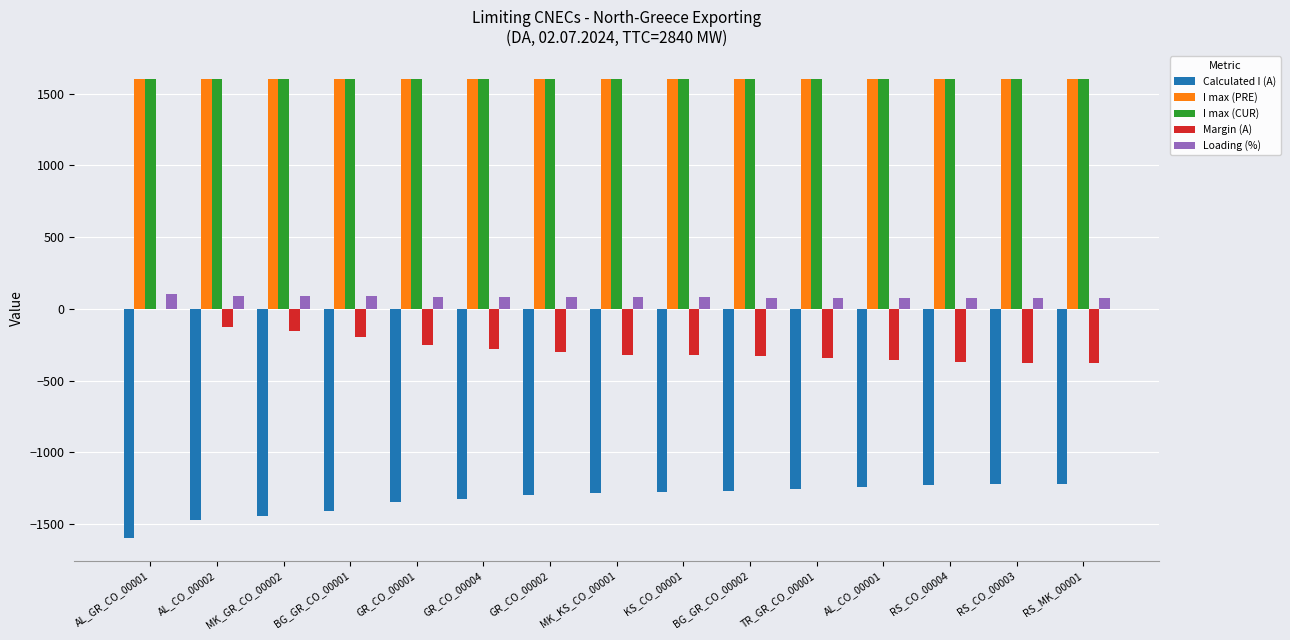

What is the spread (max minus min) of values at KS_CO_00001?

2879